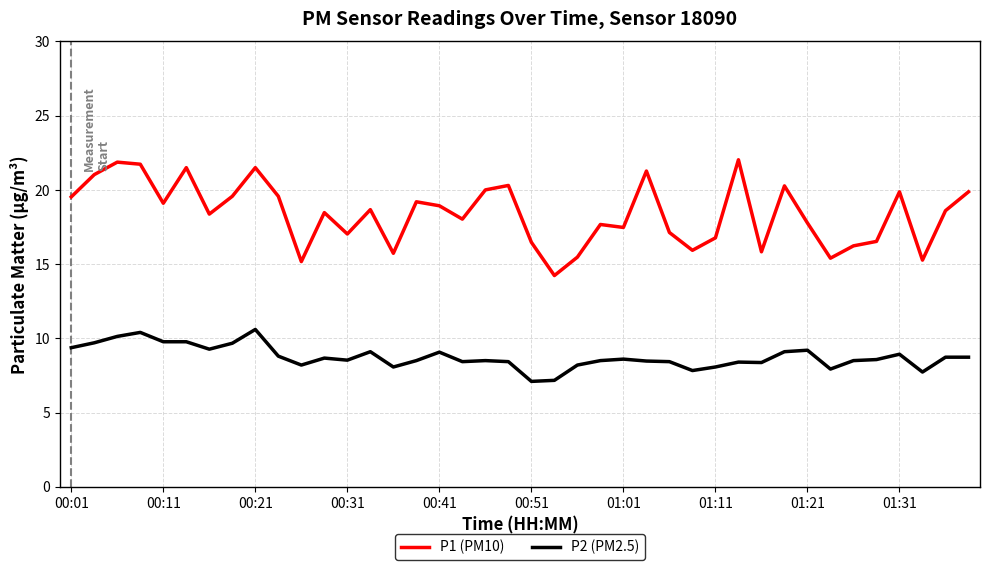

Which series has the largest range (max minus min)?

P1 (PM10)